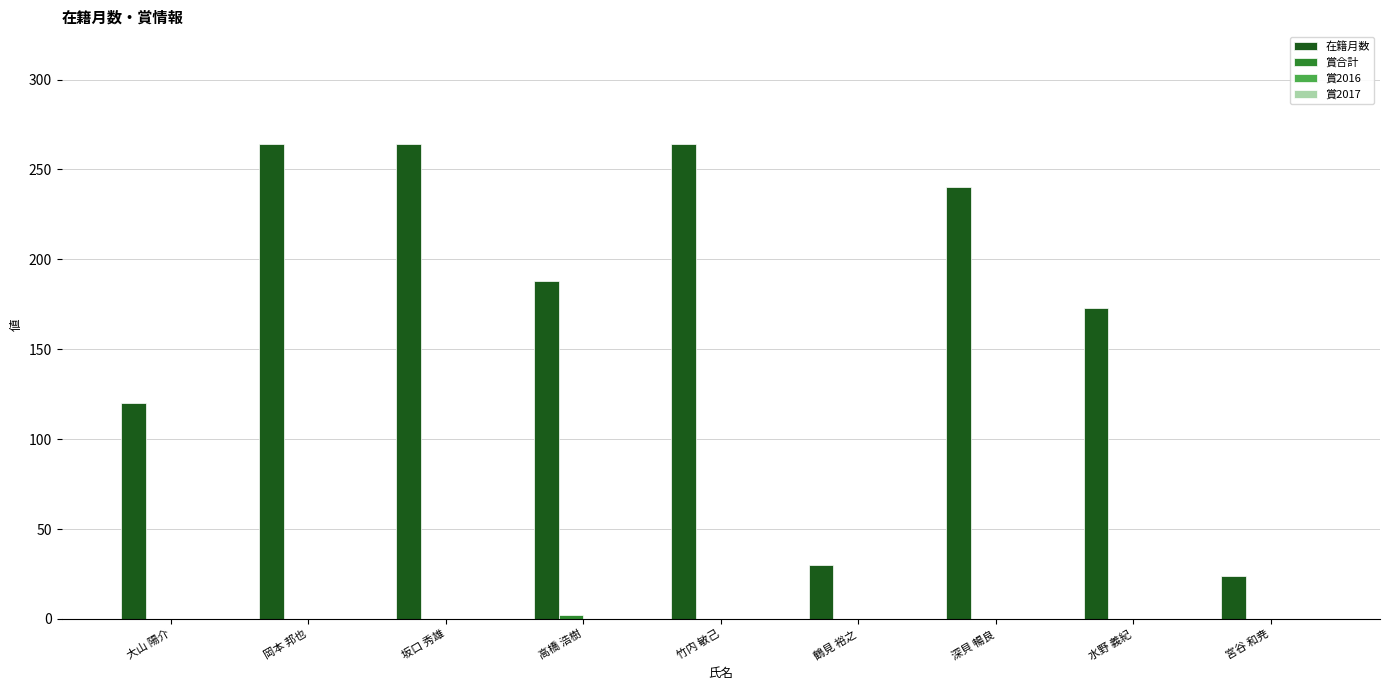

Count the number of data series in this chart.

2